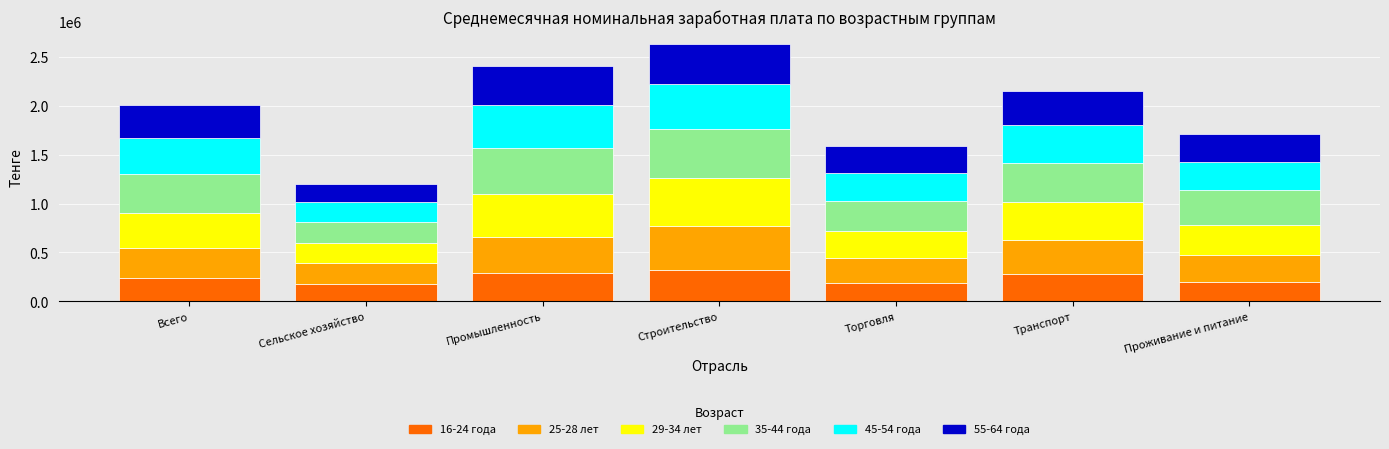

Is it true that 16-24 года equals 86407 at Торговля?

False